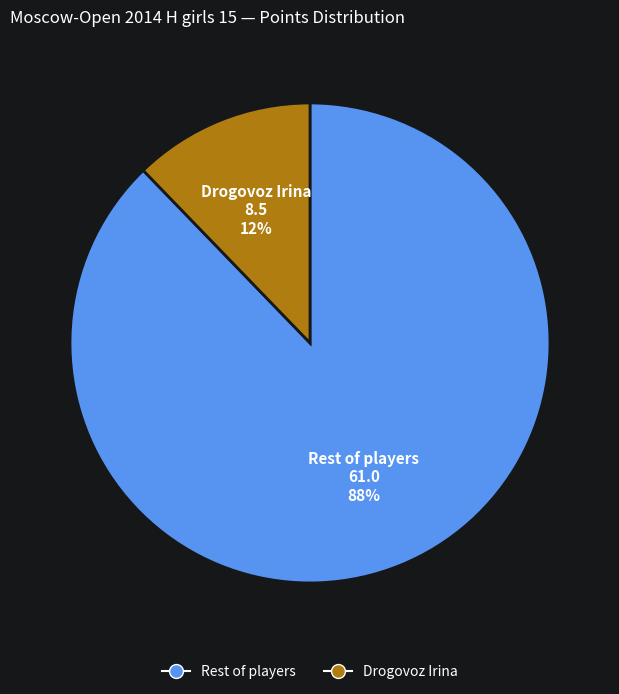

Is there any slice that represents more than half of the pie?

Yes